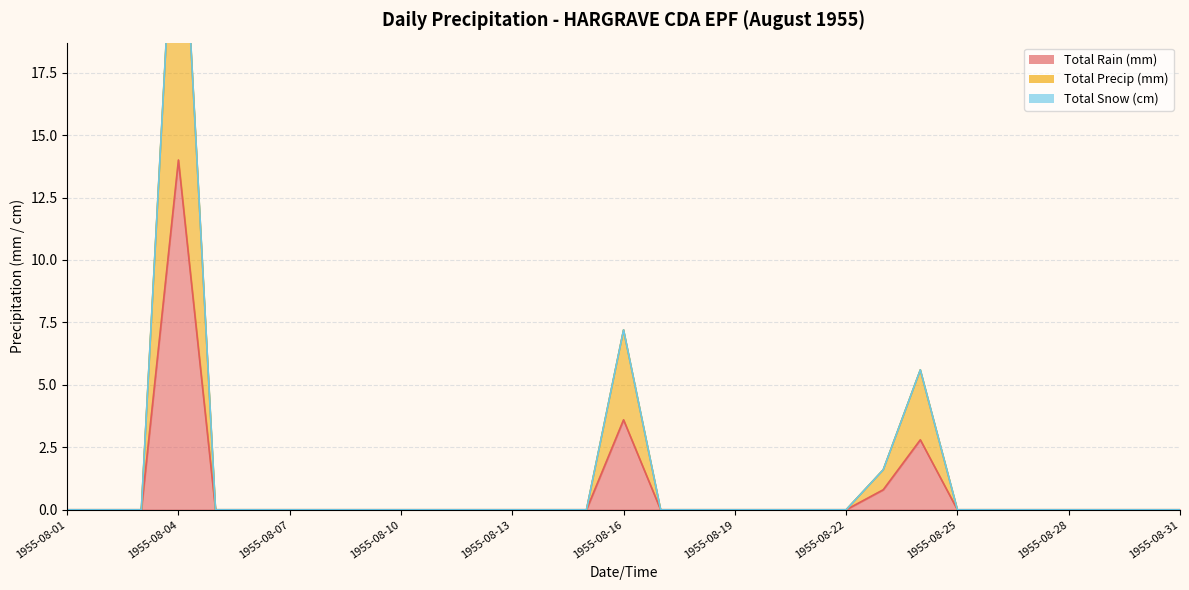

Which series changed the most between 1955-08-24 and 1955-08-26?

Total Precip (mm)